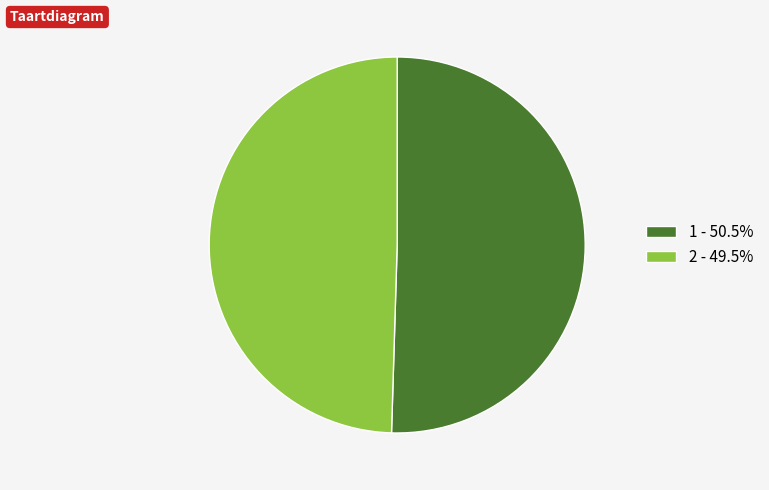

Count the number of slices in the pie.

2